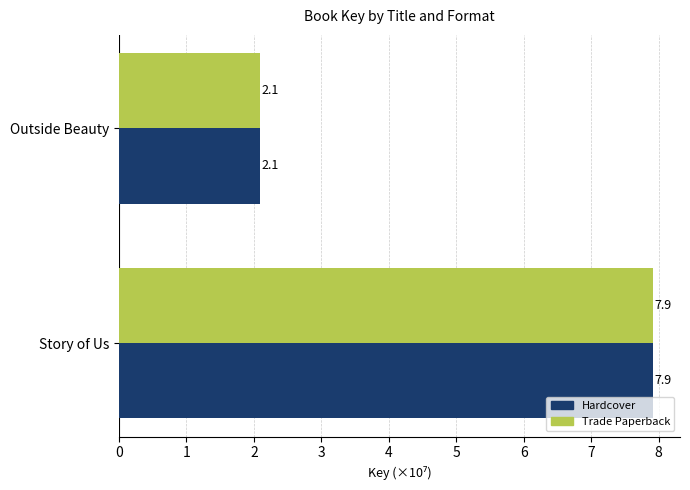

What is the maximum value for Trade Paperback?

7.9